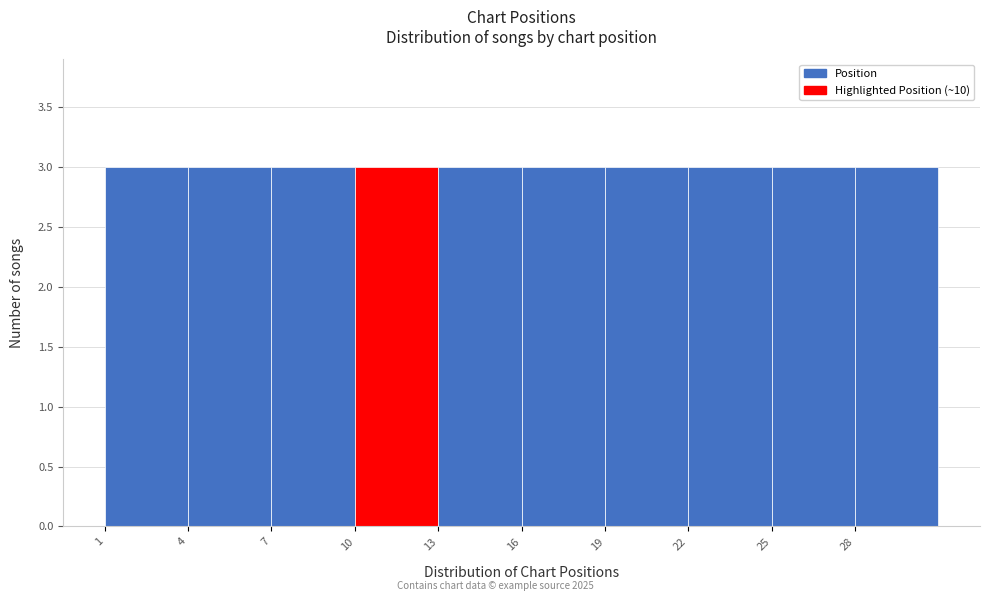

Reading left to right, list every bar in this chart as the range it spans on the x-axis followed by its height. The values are not printed on the chart, so give them approximately, as read against the axis.

1 to 4: 3
4 to 7: 3
7 to 10: 3
10 to 13: 3
13 to 16: 3
16 to 19: 3
19 to 22: 3
22 to 25: 3
25 to 28: 3
28 to 31: 3